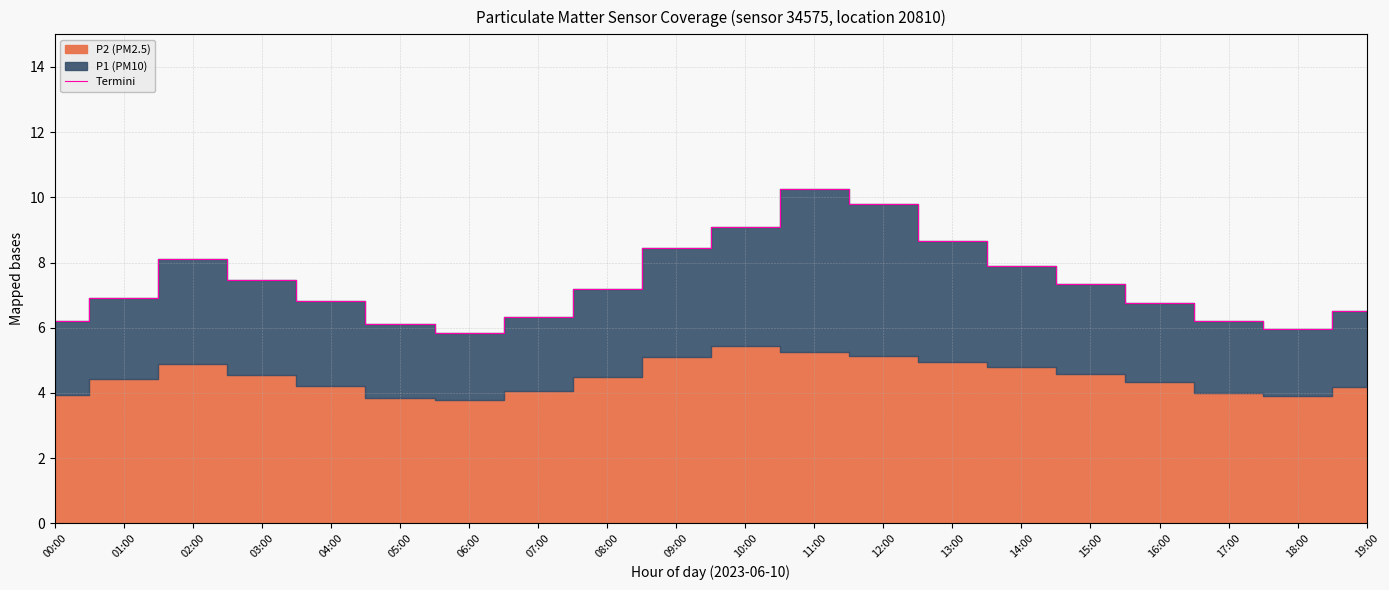

What is the smallest value displayed?

5.8